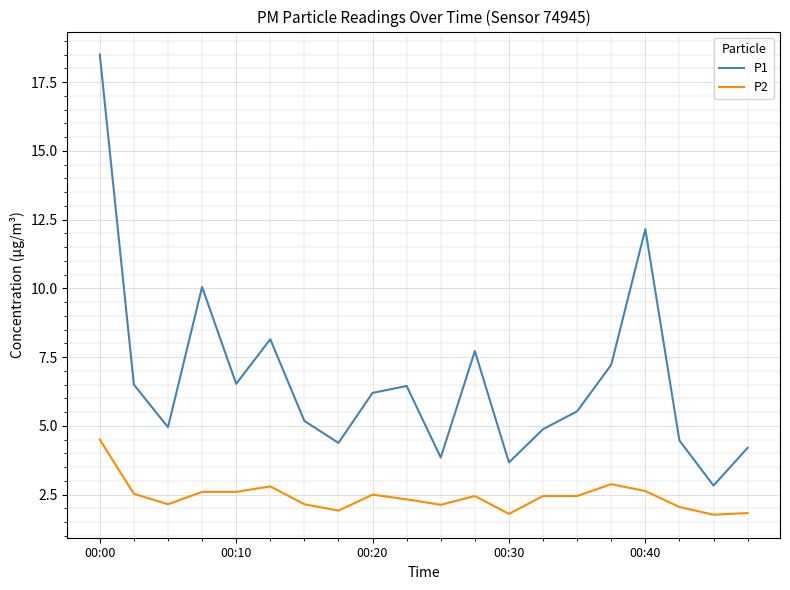

Is this an area chart (filled region under the line)?

No